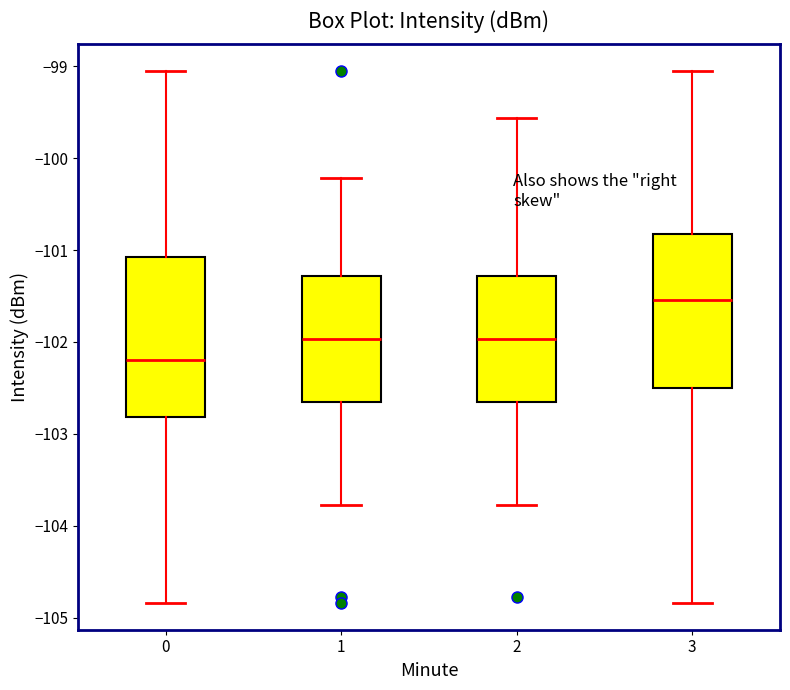

Where does the upper whisker of the box at x = 0 end on the y-axis? The values are not printed on the chart, so give them approximately, as read against the axis.

-99.1